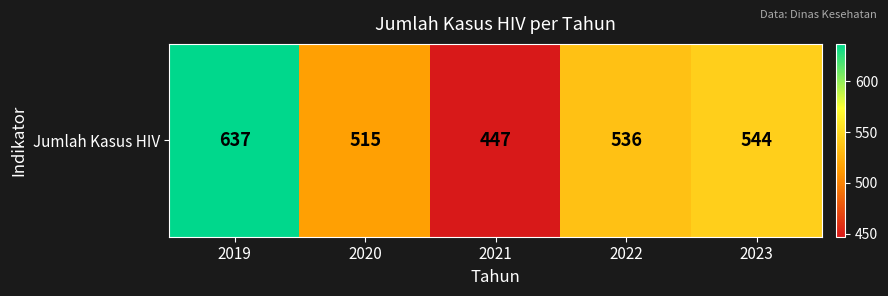

What is the maximum value shown in the chart?

637